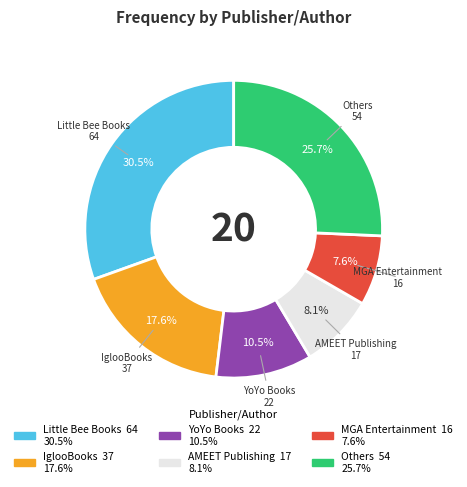

Does any single category account for the majority?

No